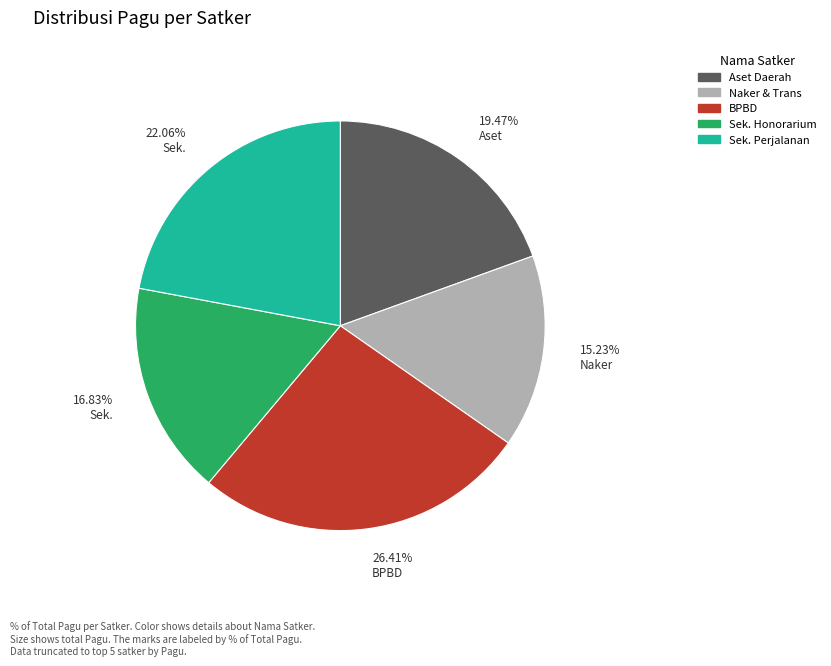

Does any single category account for the majority?

No